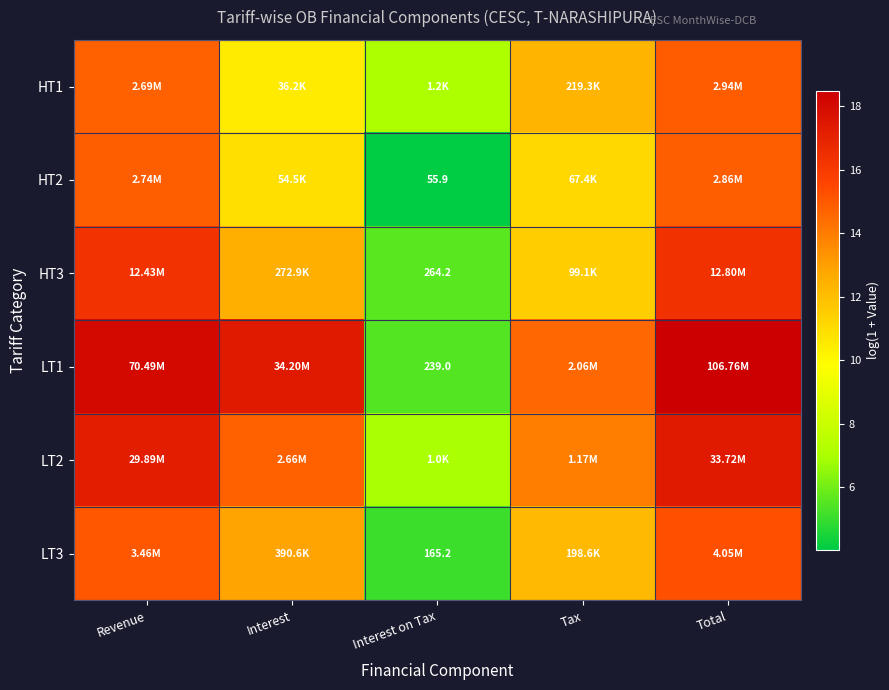

How many data points does each series have?

5